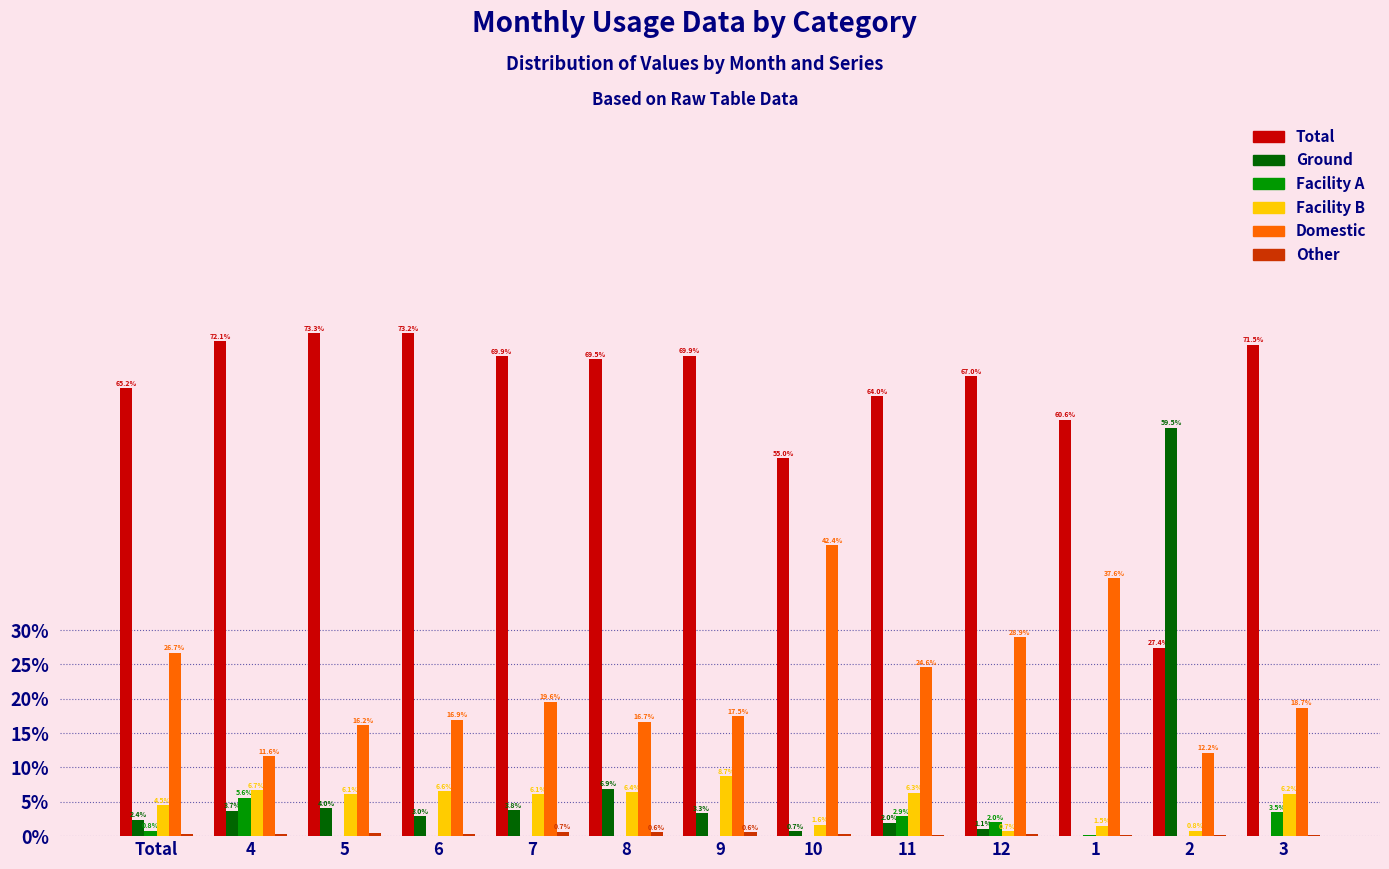

At which label does Domestic reach its peak?

10